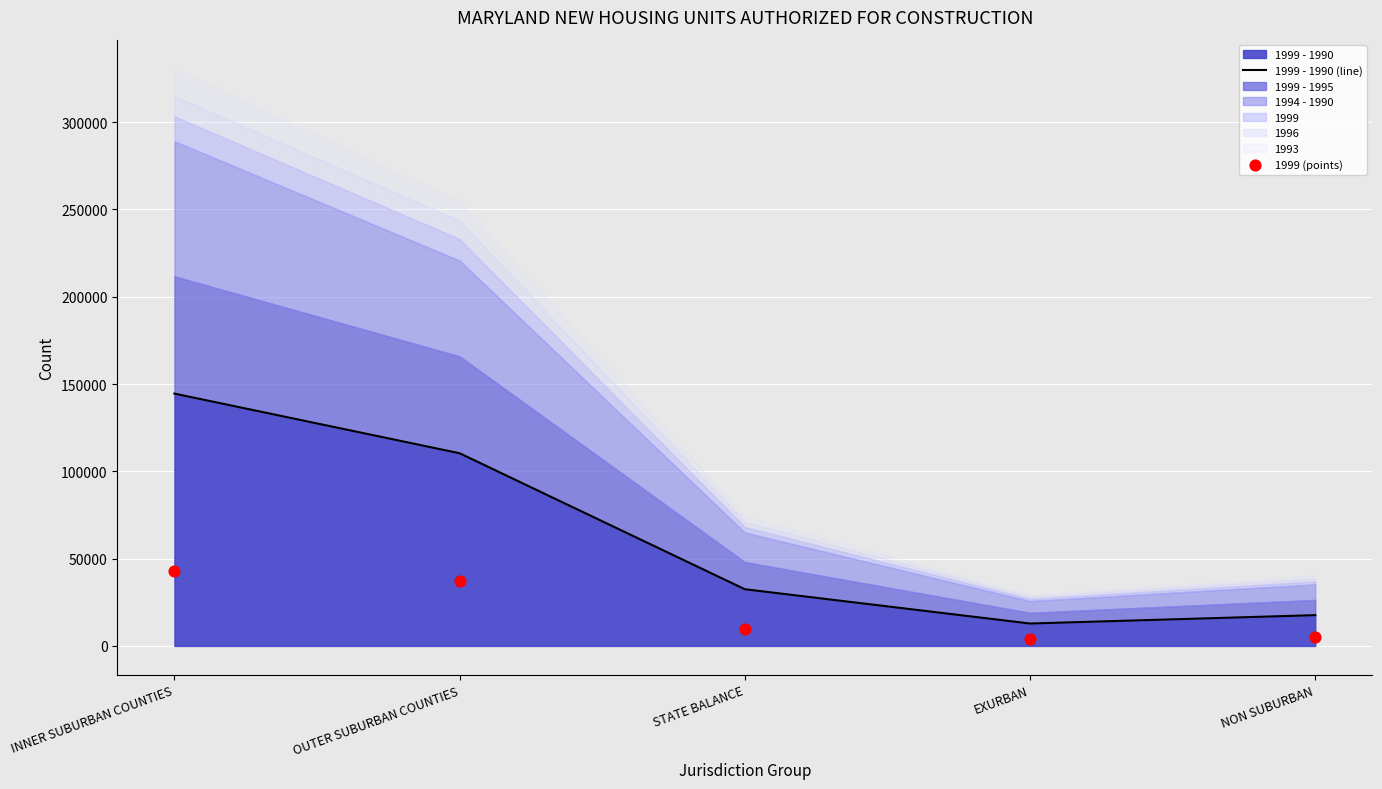

Which series has the largest total across all categories?

1999 - 1990 (line)